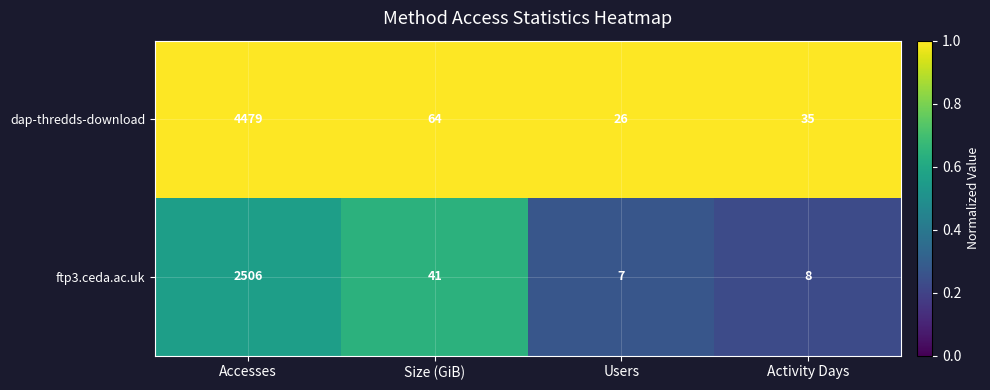

Which series has the largest total across all categories?

dap-thredds-download